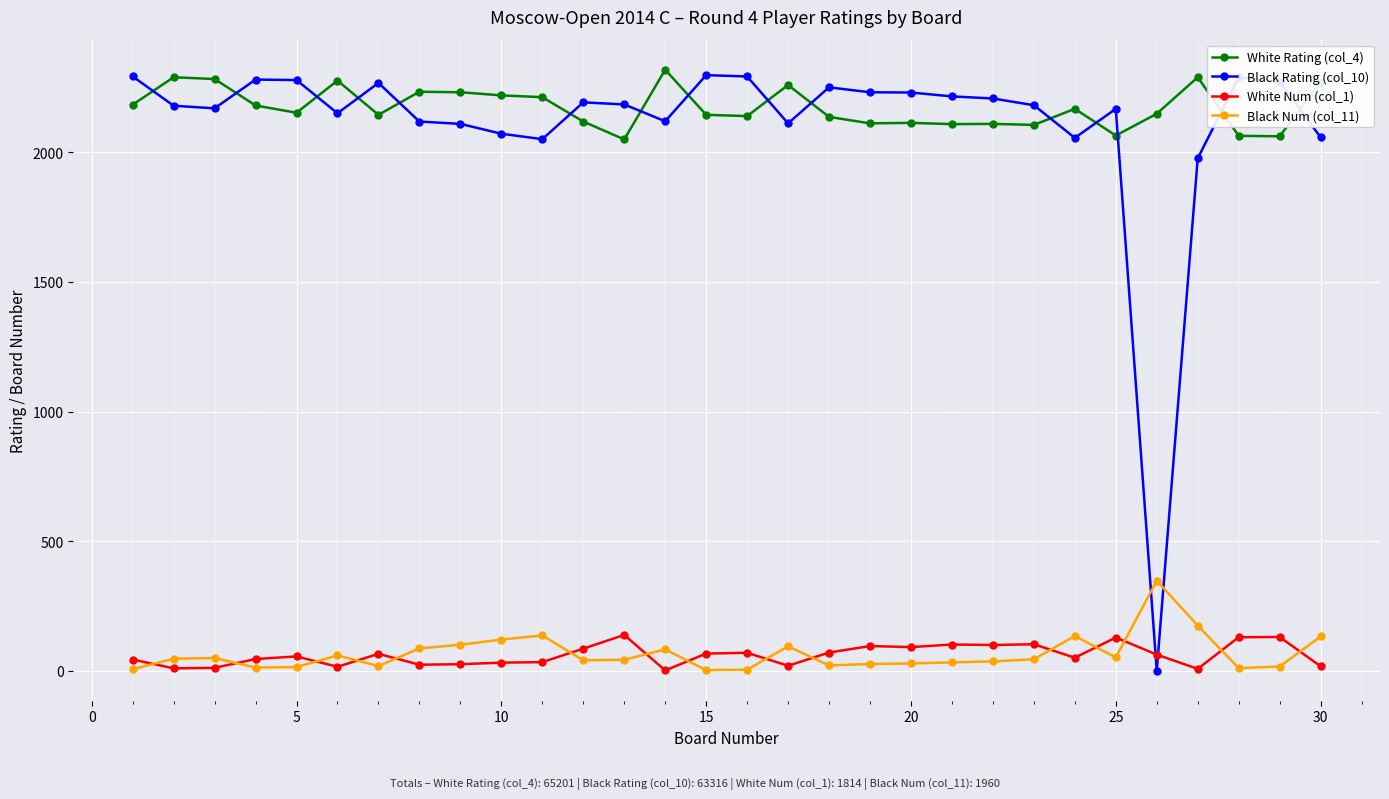

What is the value of the Black Num (col_11) point at the 10th from the left?

120